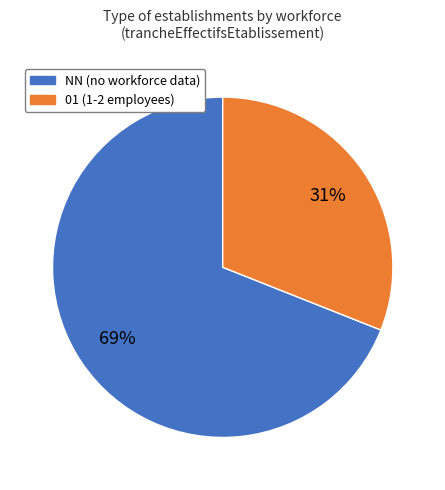

Is there any slice that represents more than half of the pie?

Yes